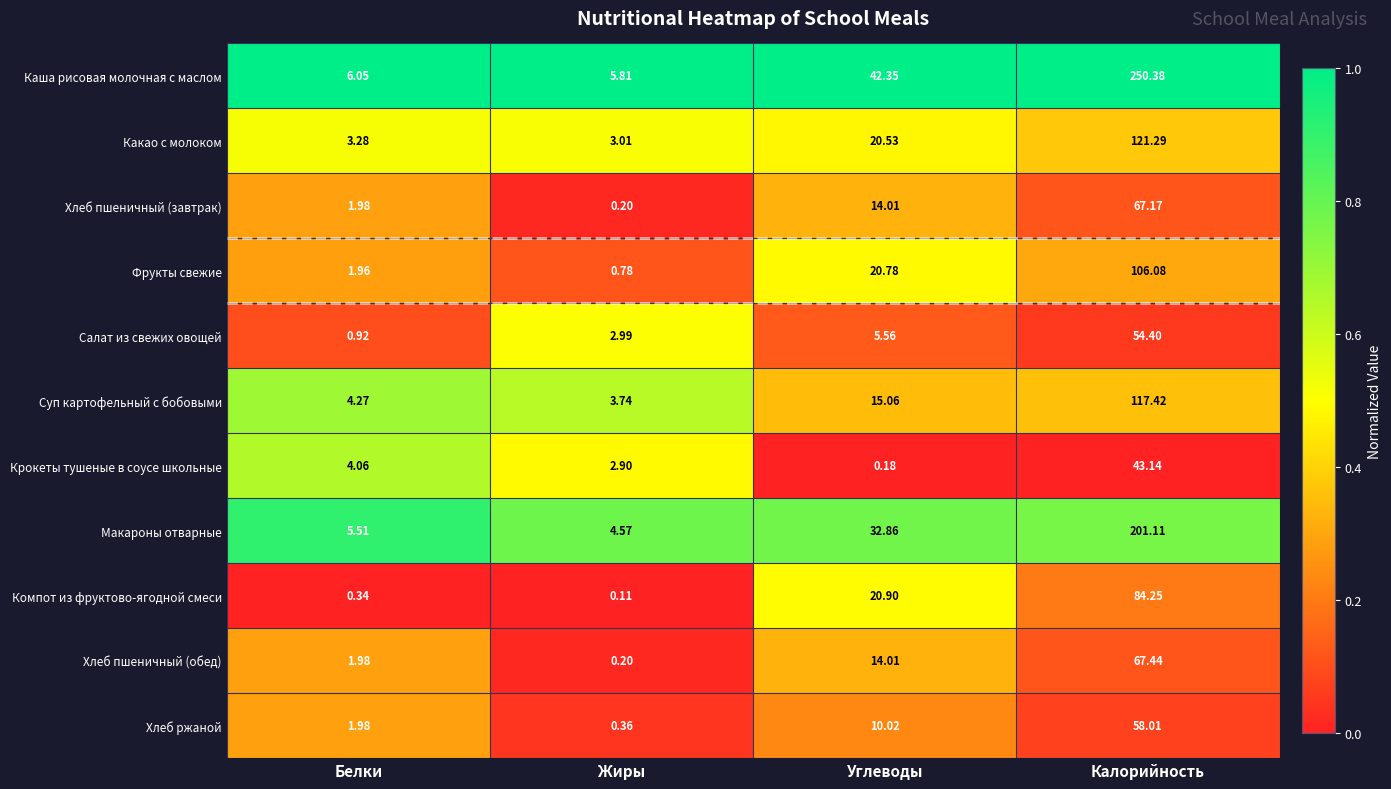

At how many categories does at least one series exceed 0?

4